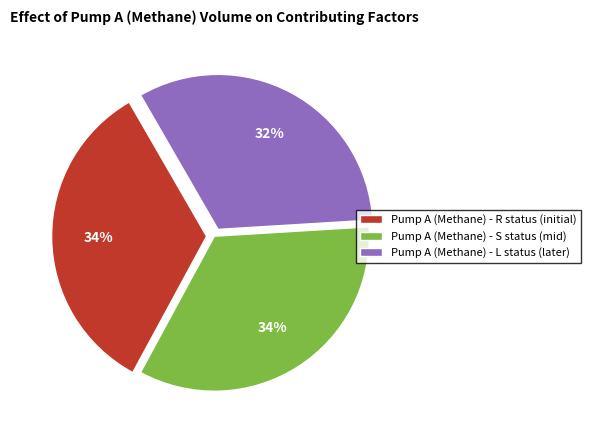

To the nearest percent, what percentage of the pie is Pump A (Methane) - L status (later)?

32%